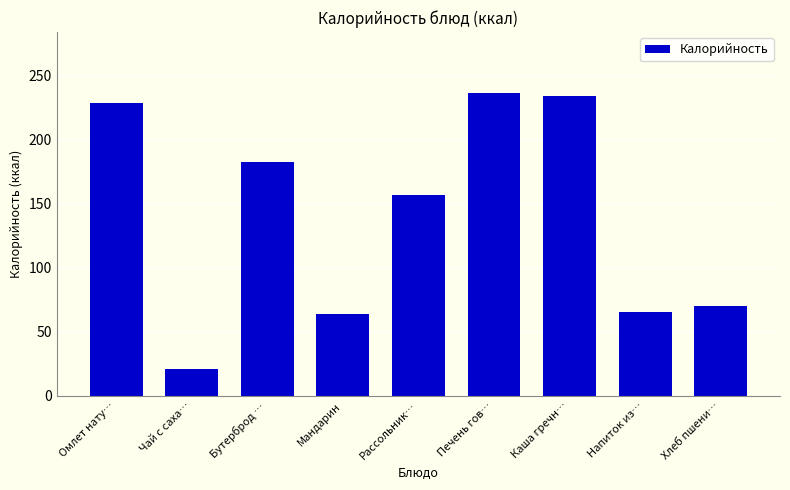

Reading left to right, transcribe all the data shown in this chart.

228.5	21.4	182.7	63.6	156.9	236.5	233.7	65.4	70.3